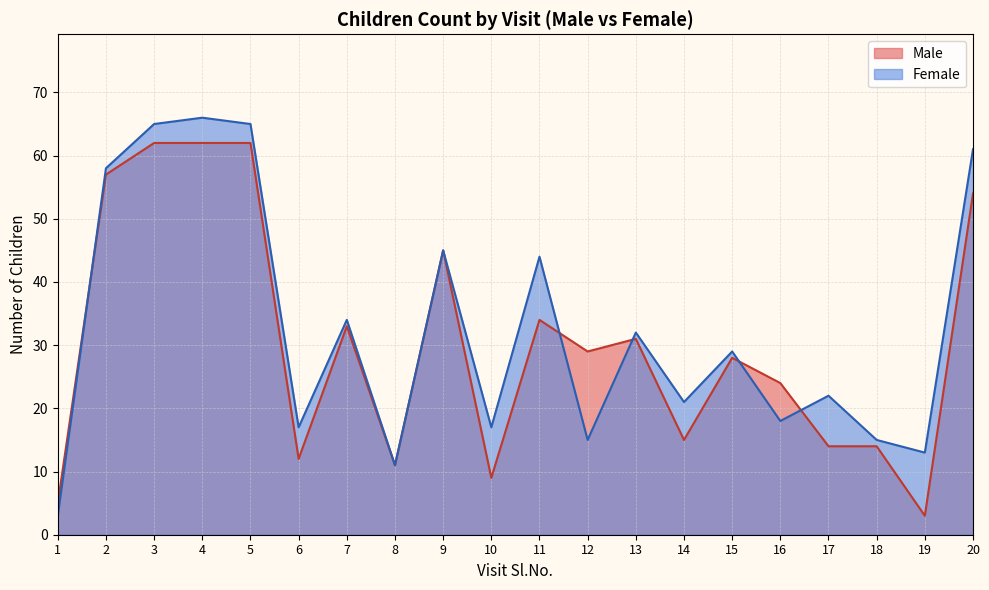

Which has a higher value, 15 or 6?

15